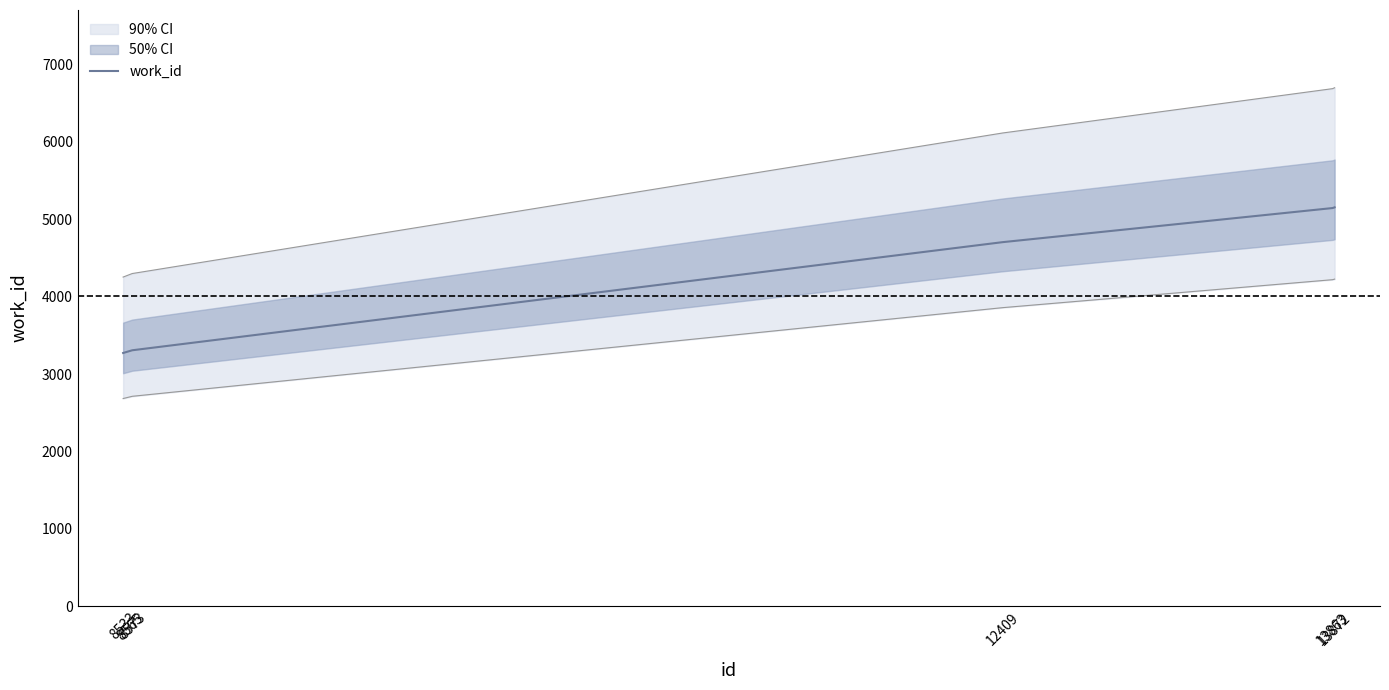

Reading left to right, list all the values displayed in this chart.

3272	3300	3307	4705	5146	5155